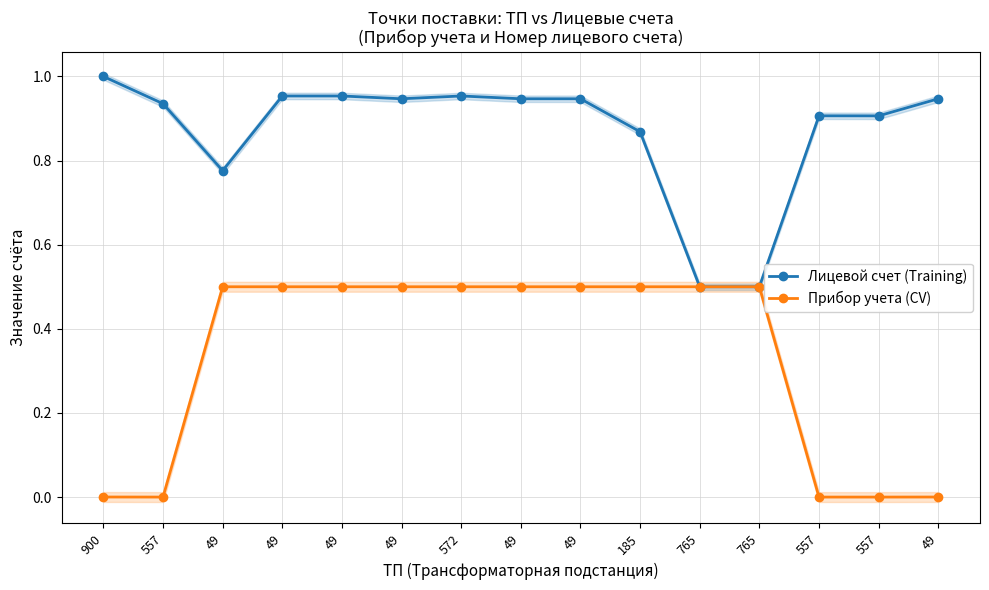

Is it true that Лицевой счет (Training) equals 0.9 at 49?

True